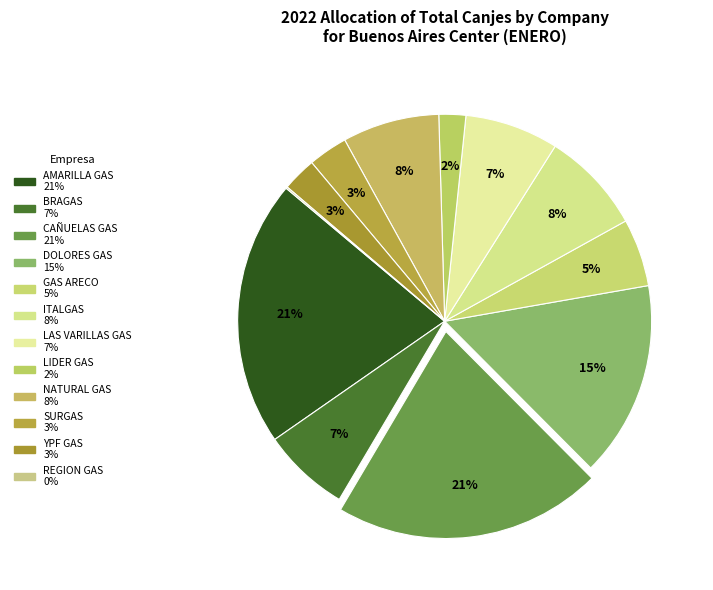

What is the smallest slice in the pie chart?

REGION GAS